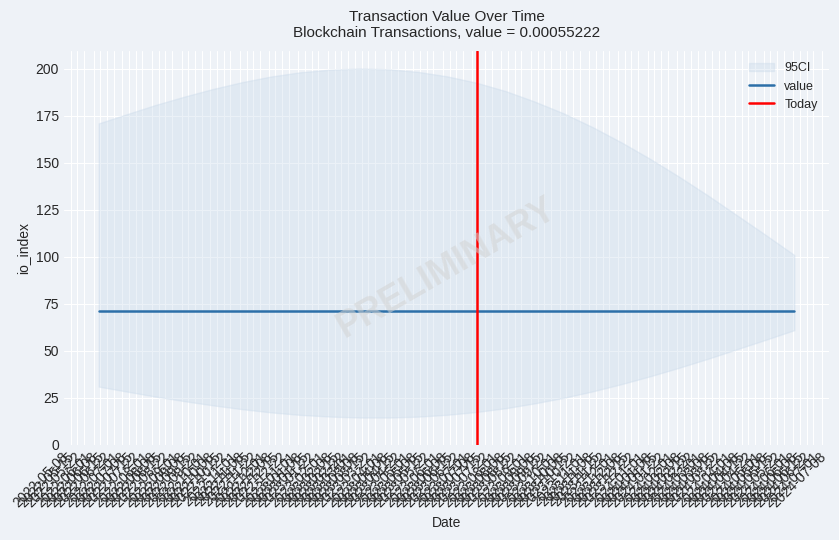

How many data points does each series have?

25